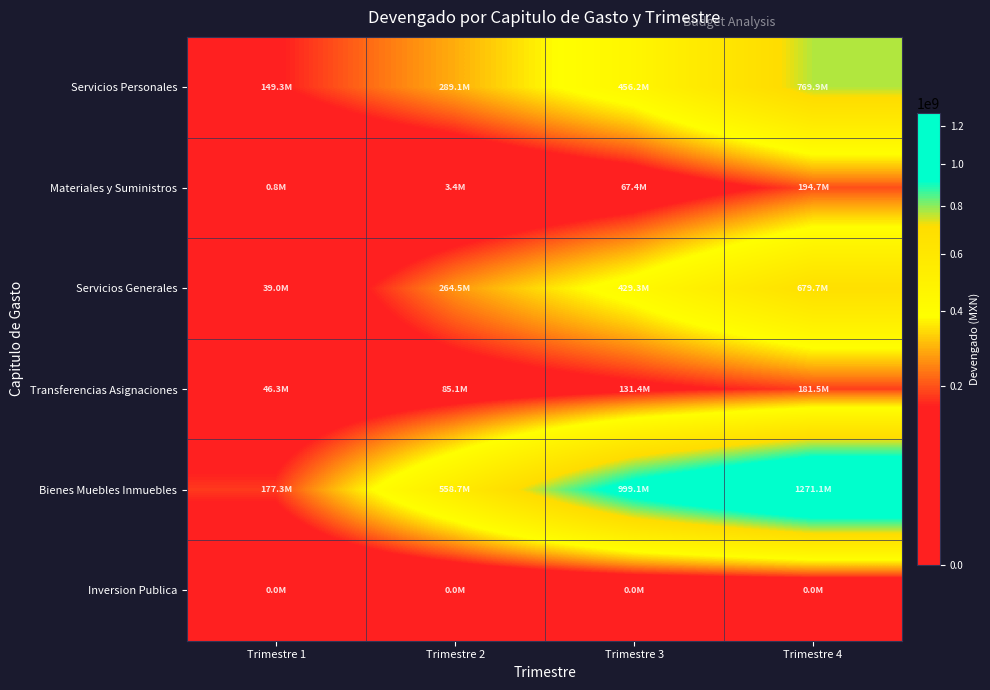

Which category has the lowest value across all series?

Trimestre 1